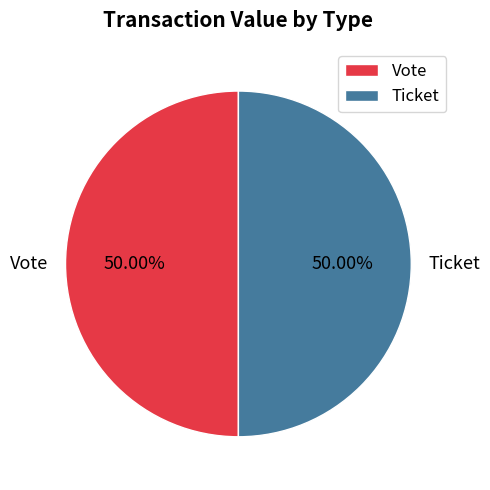

How many slices are in this pie chart?

2